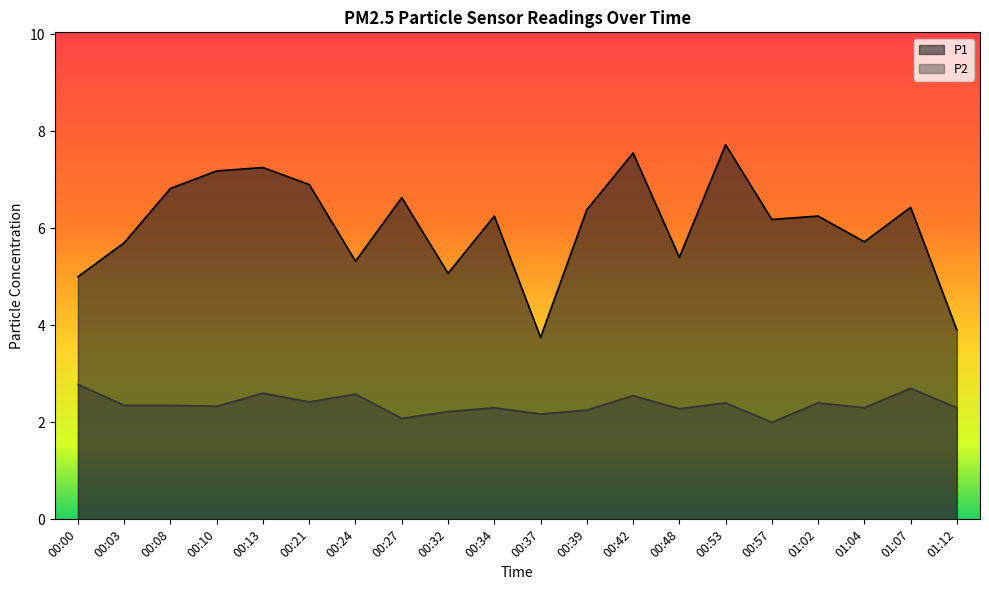

Rank the series at 00:00 from lowest to highest value.

P2, P1